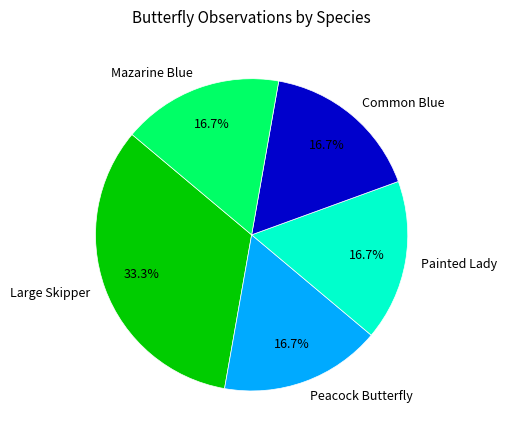

To the nearest percent, what is the difference between the largest and smallest slice percentages?

17%